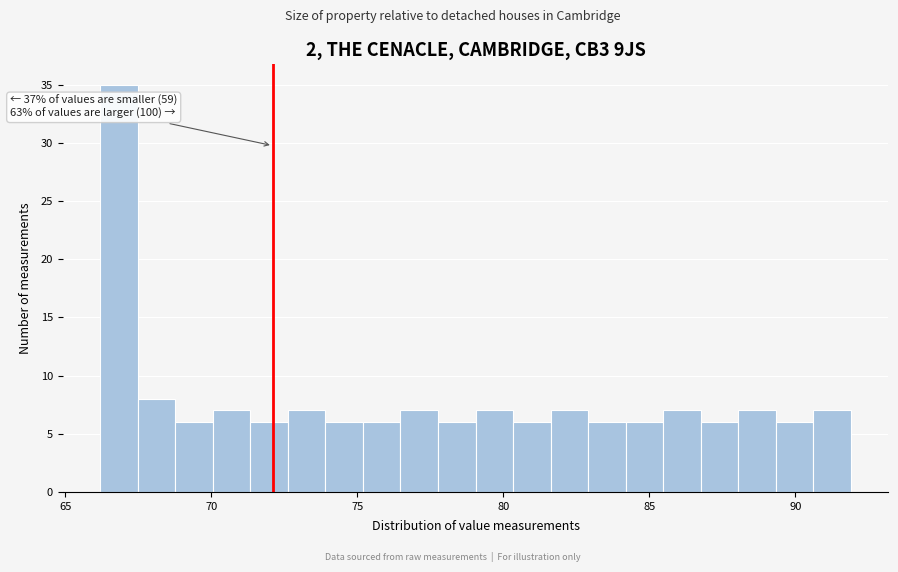

Around what value on the x-axis is the tallest bar? Give the approximate position of its centre, as read against the axis.

67.0